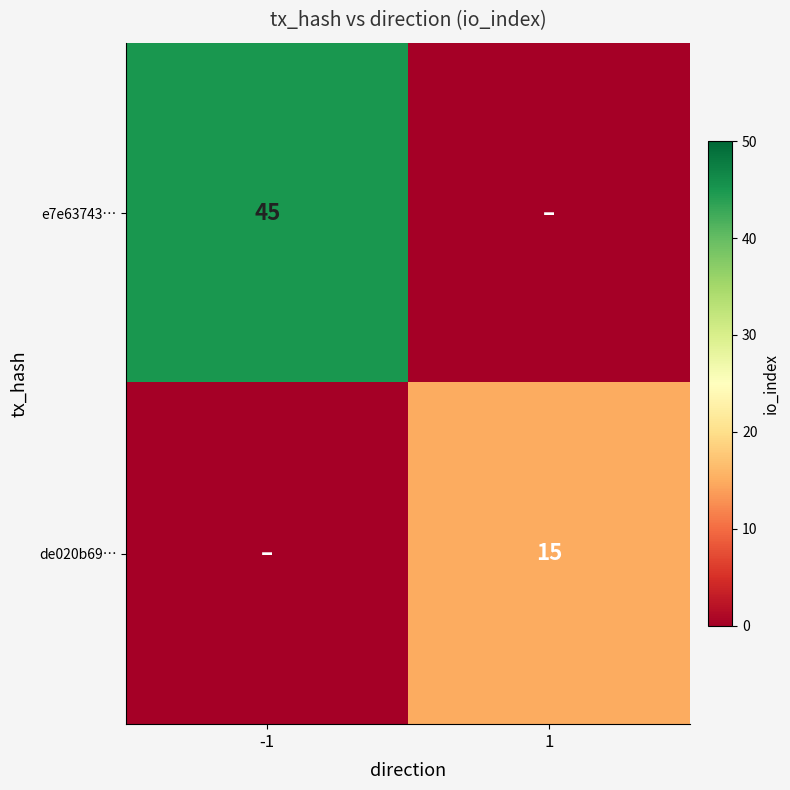

True or false: e7e63743… has a value of 74 at -1.

False